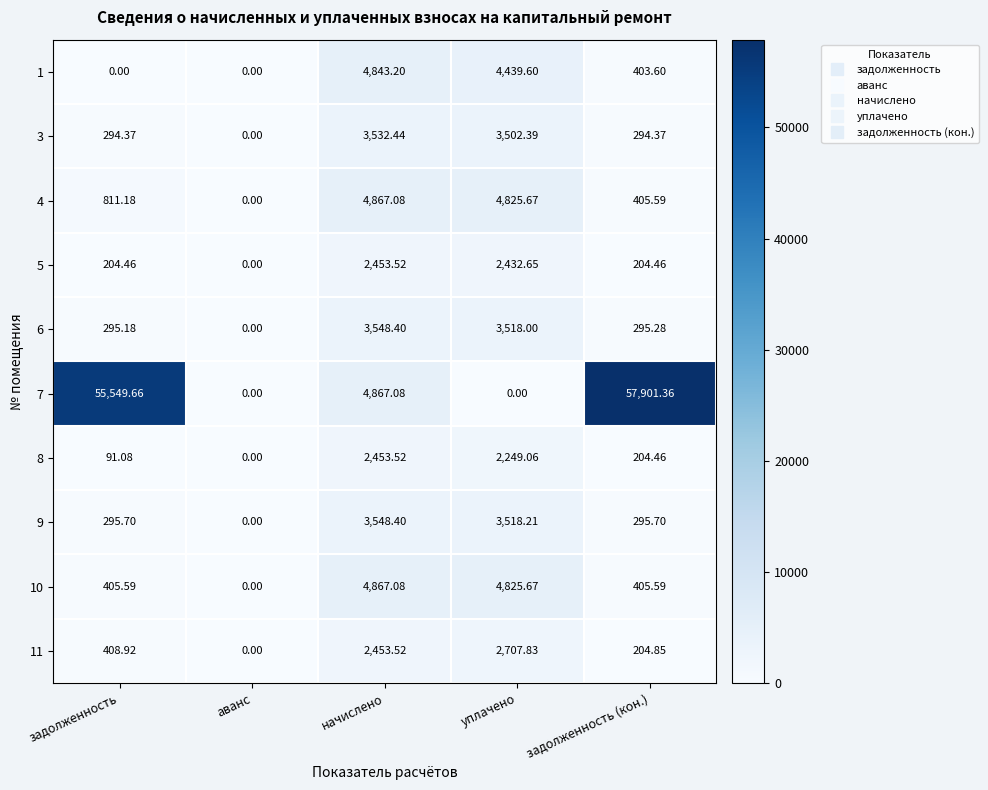

At which category is the sum across all series the highest?

задолженность (кон.)